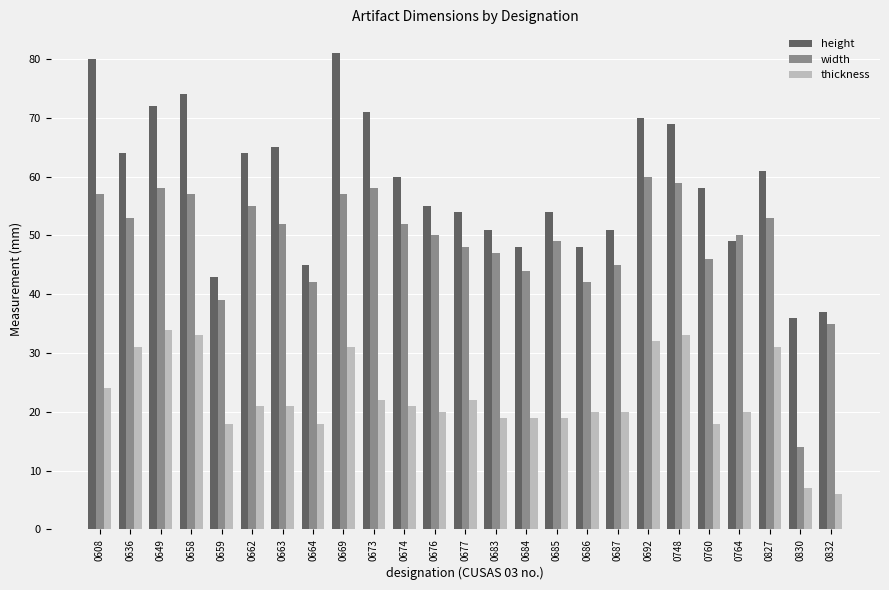

What is the minimum value for width?

14